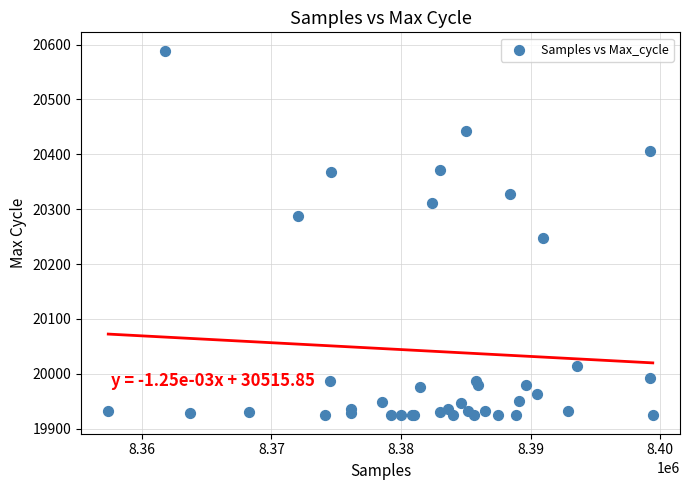

What Y value in the scatter plot is closest to 20256?

20247